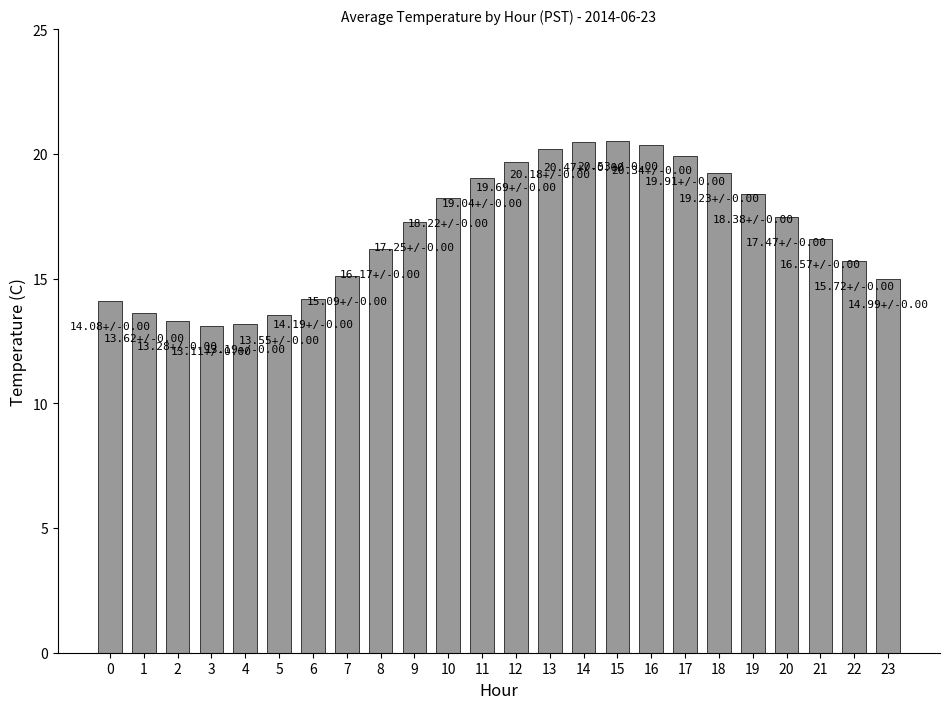

Where does the data first go above 17?

9